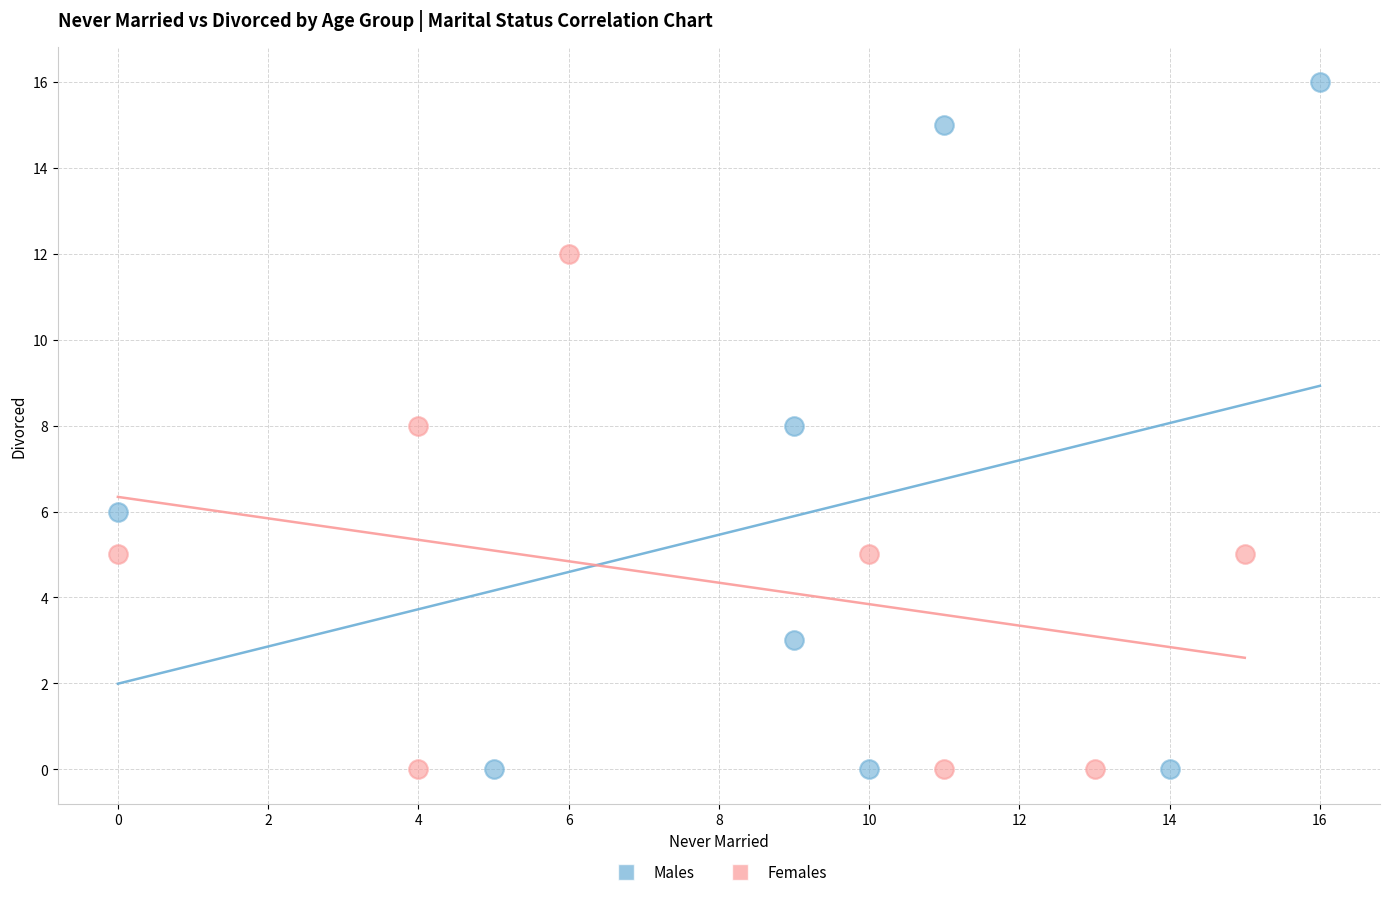

What are all the series names shown in the legend?

Males, Females